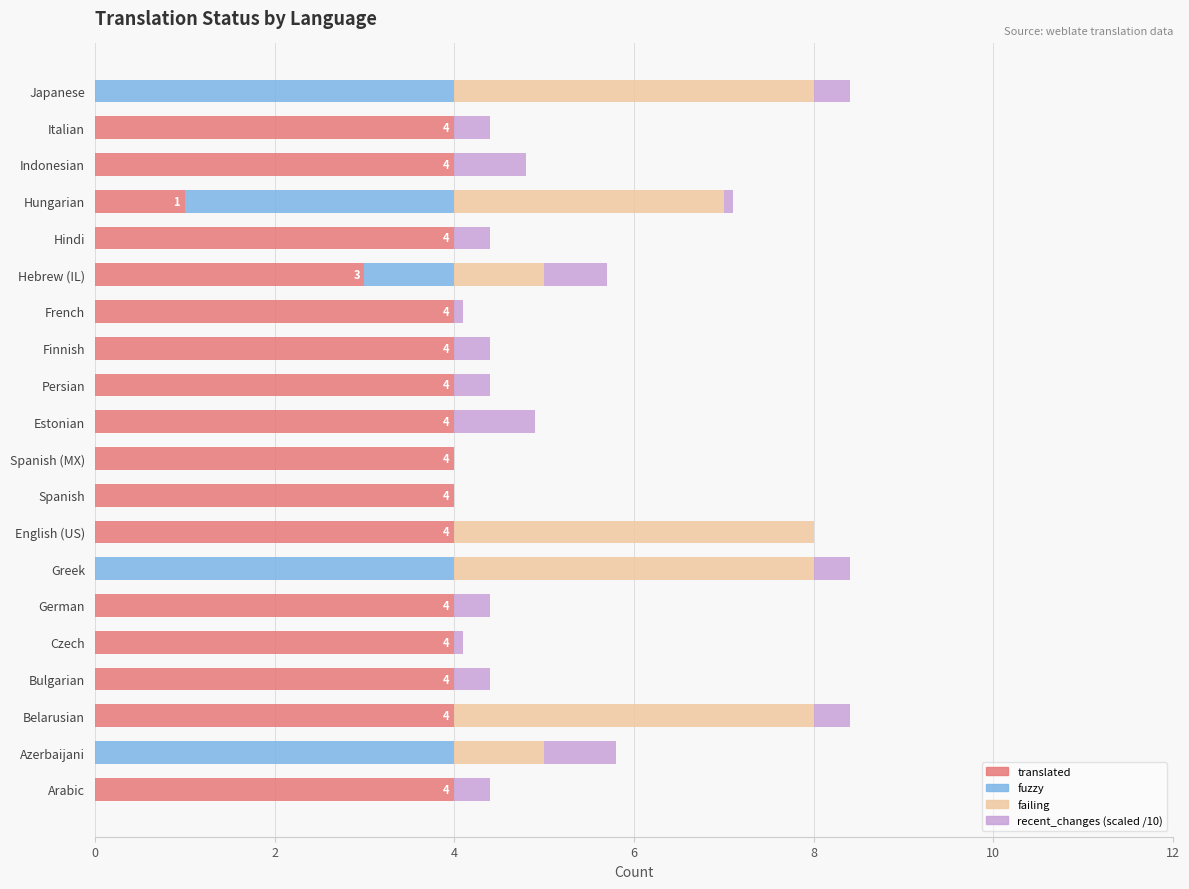

What is the highest value of the translated series?

4.0